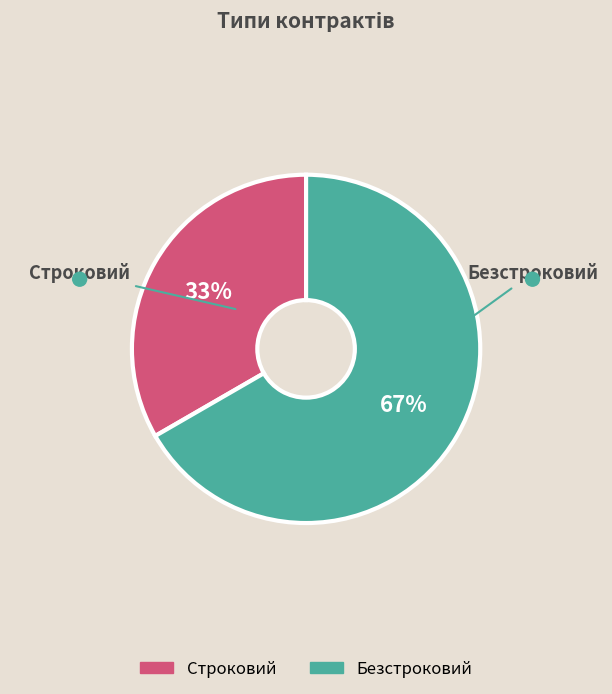

Between Строковий and Безстроковий, which is larger?

Безстроковий